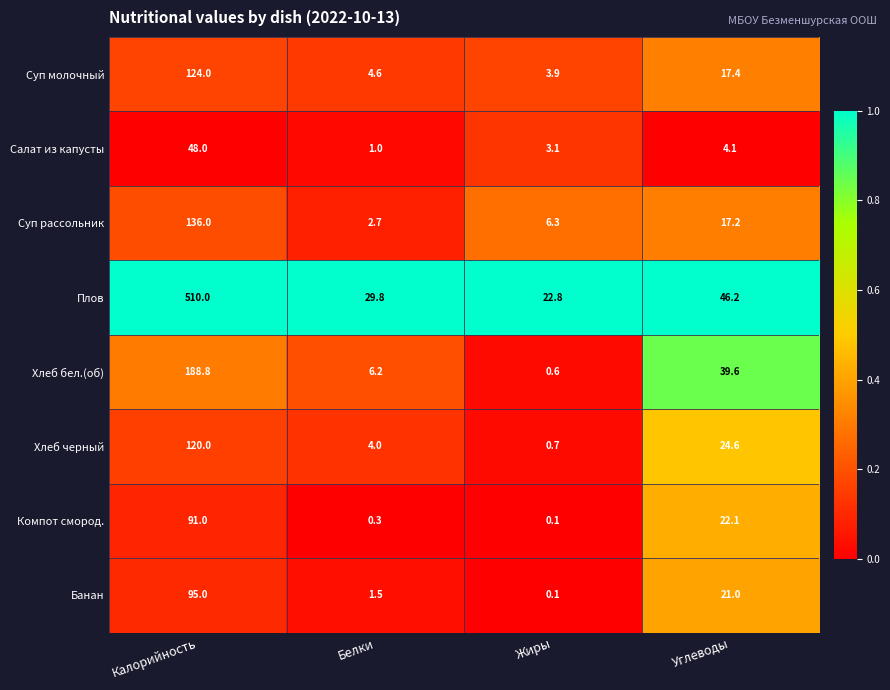

Rank the series at Углеводы from lowest to highest value.

Салат из капусты, Суп рассольник, Суп молочный, Банан, Компот смород., Хлеб черный, Хлеб бел.(об), Плов